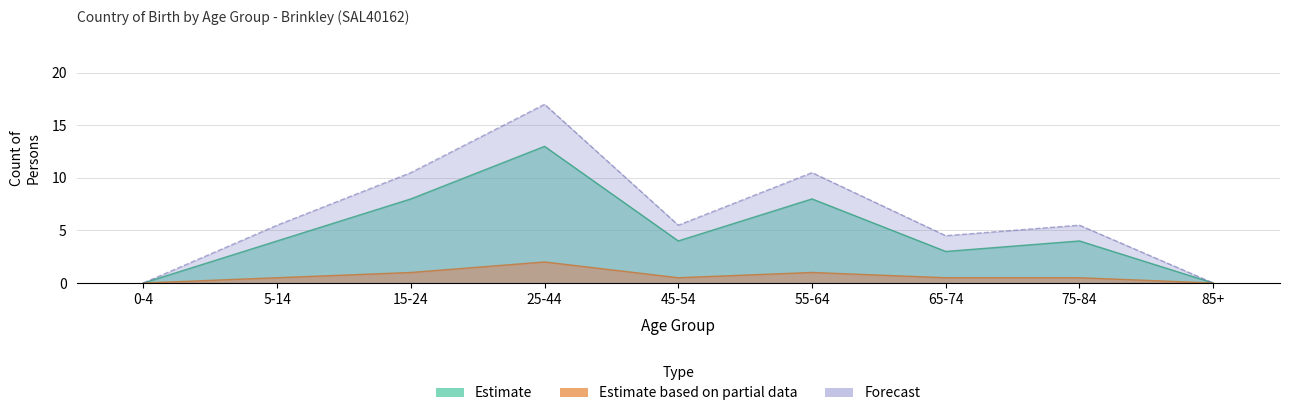

Rank the series by their average value, from lowest to highest.

Estimate (Males - Australia), Forecast (Total)